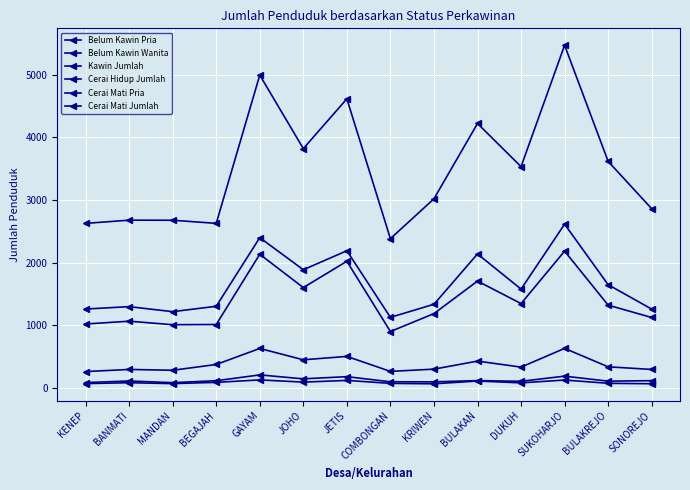

How many lines are shown in the chart?

6